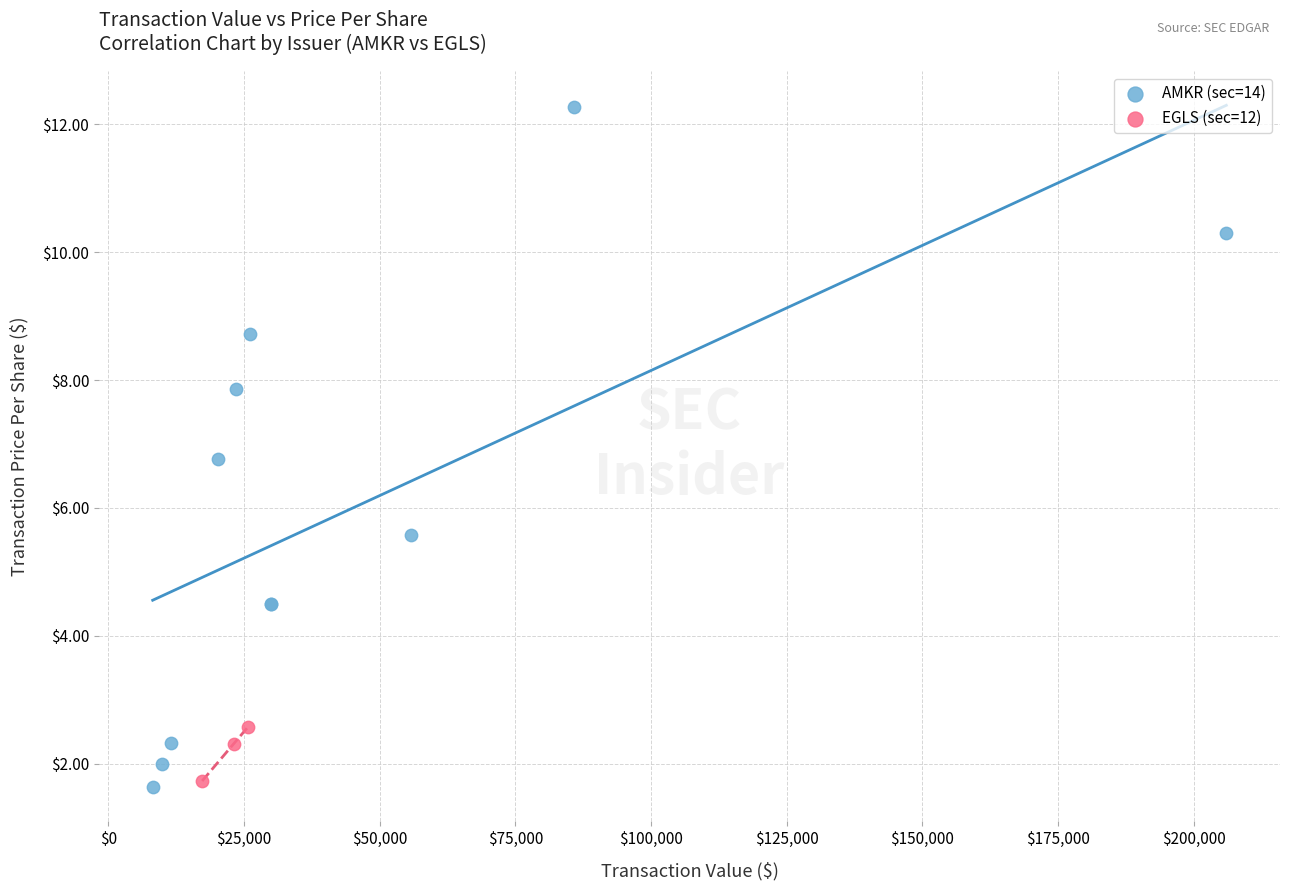

Which series has the widest spread of Y values?

AMKR (sec=14)